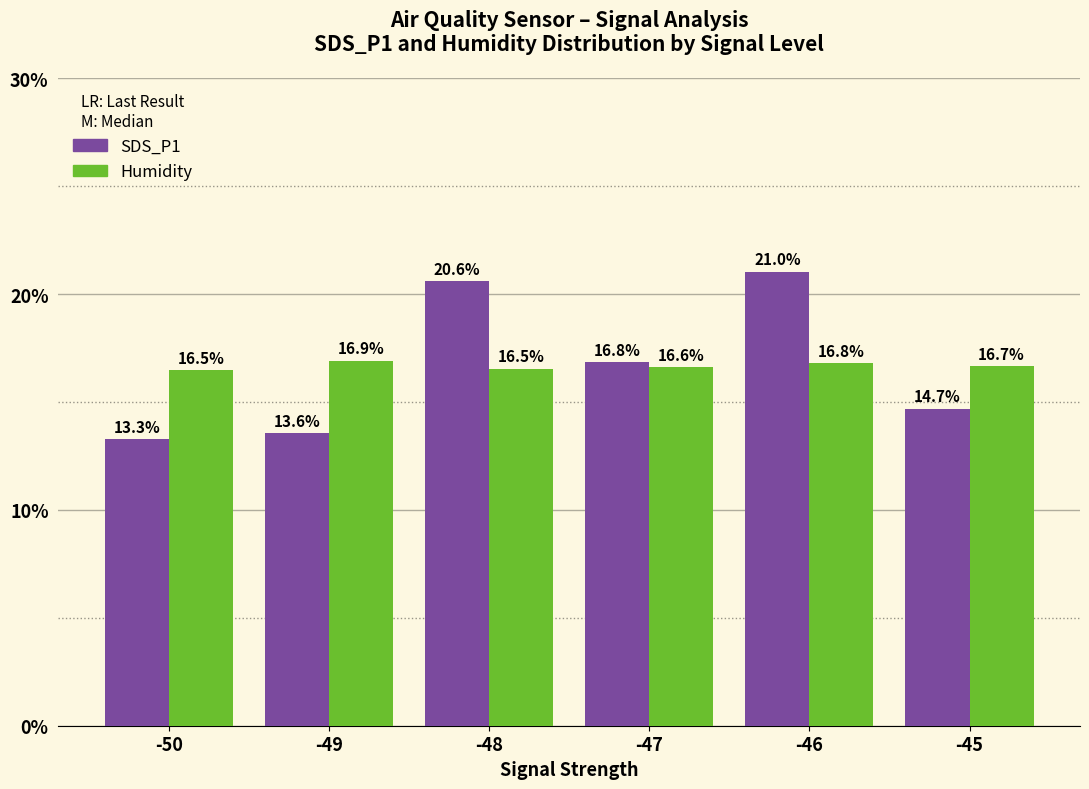

Is the value of SDS_P1 at -45 greater than the value of Humidity at -46?

No